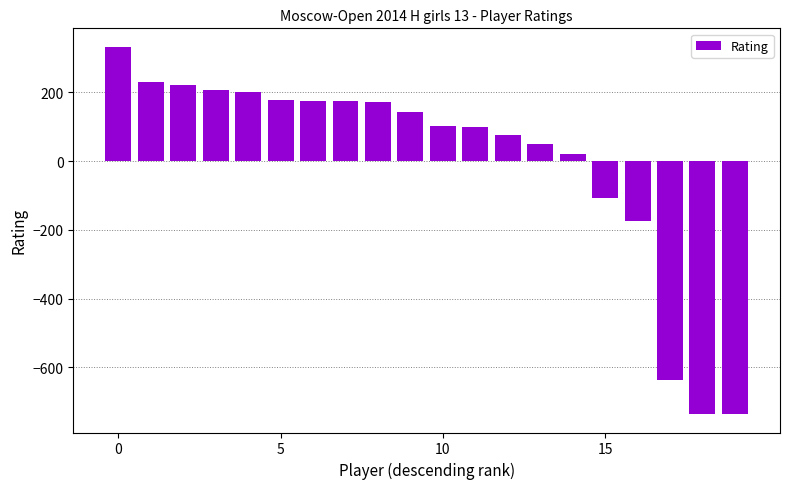

What is the greatest value displayed?

333.2